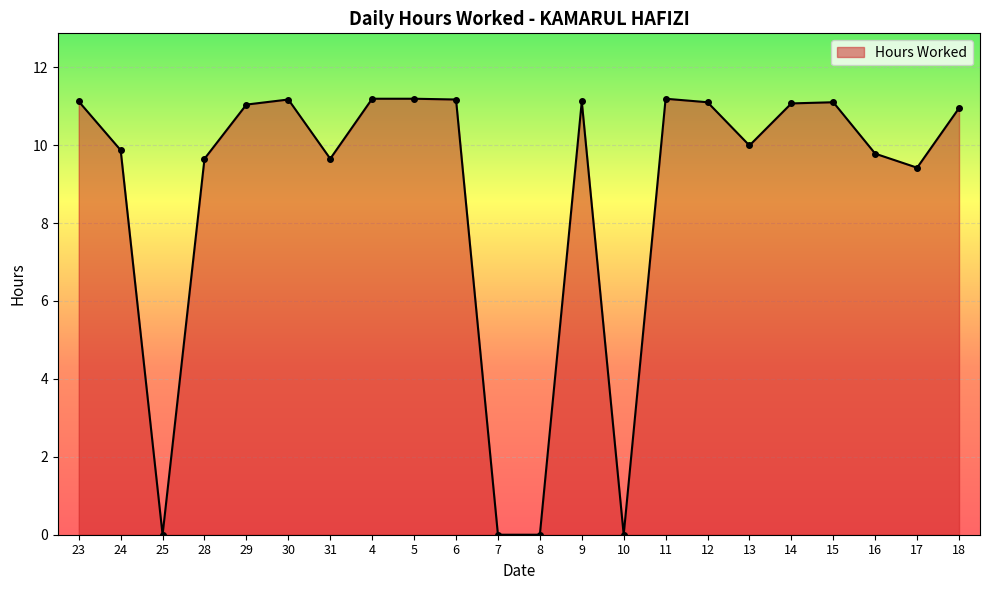

What is the label of the 12th point from the right?

7